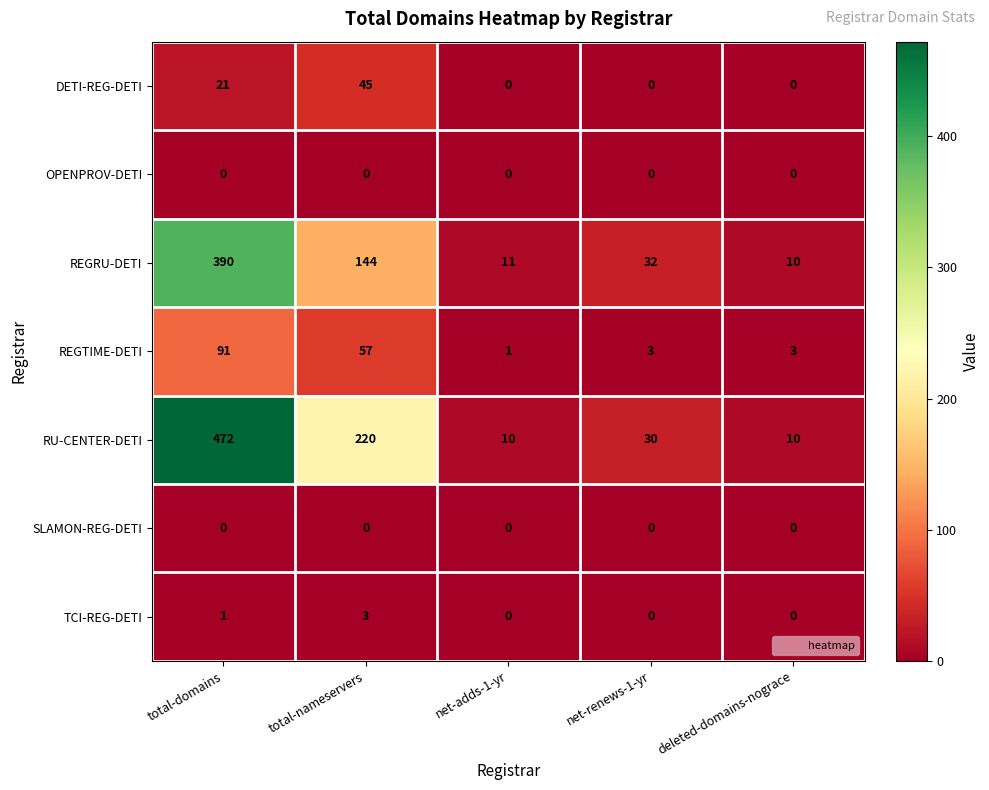

Which series has the largest total across all categories?

RU-CENTER-DETI